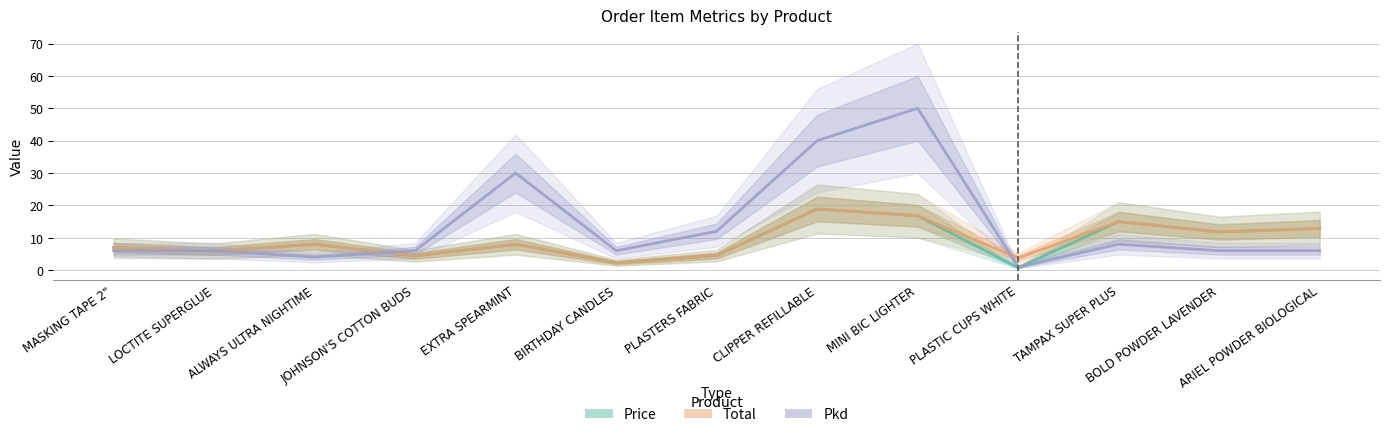

How many series are shown in this chart?

3